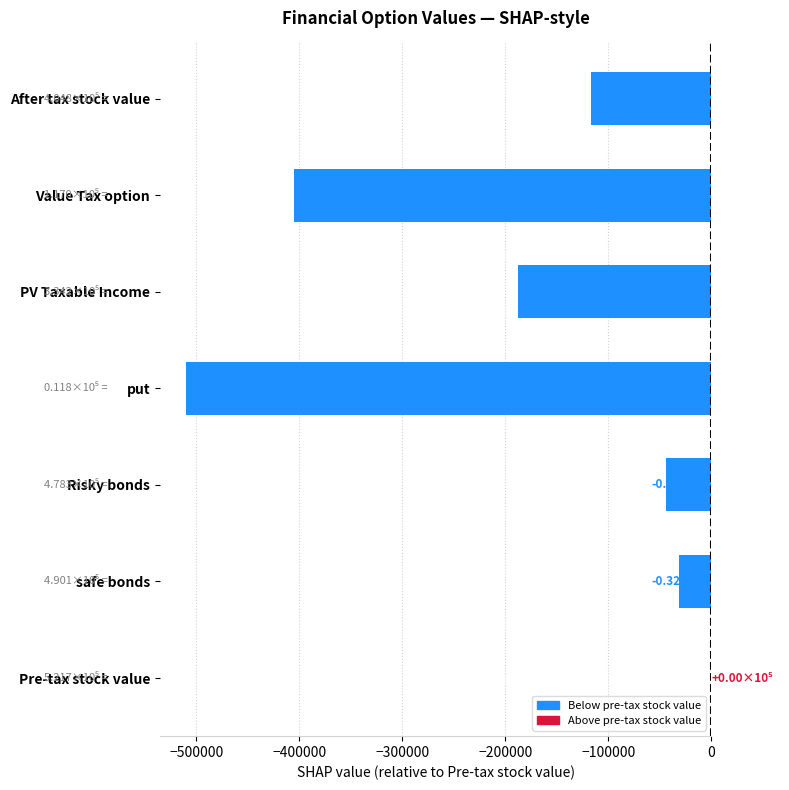

Reading top to bottom, what are all the values shown in this chart?

After tax stock value=-116965.9	Value Tax option=-404778.3	PV Taxable Income=-187555.9	put=-509900.7	Risky bonds=-43488.4	safe bonds=-31644.9	Pre-tax stock value=0.0